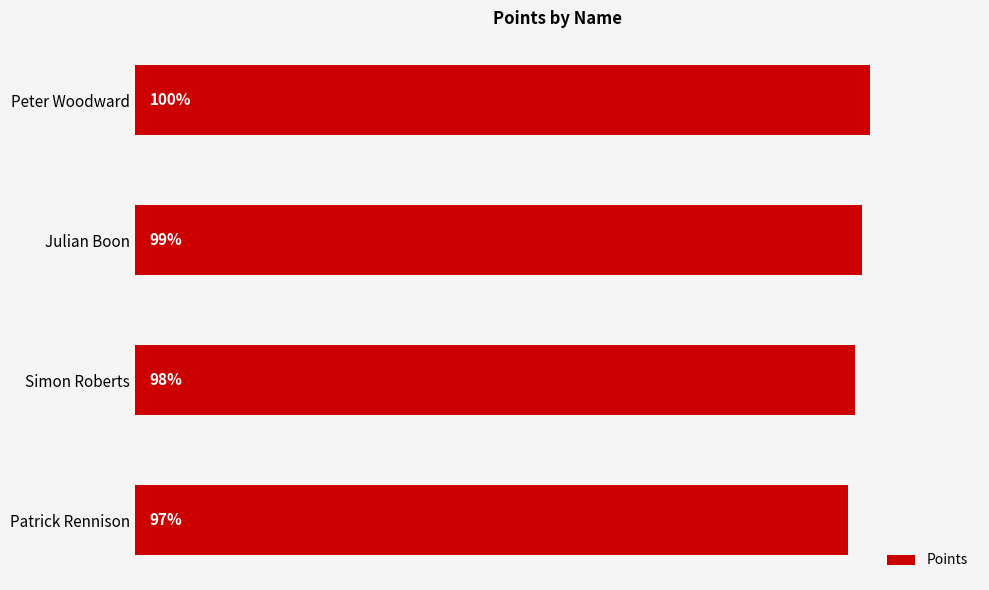

Between Simon Roberts and Peter Woodward, which is larger?

Peter Woodward